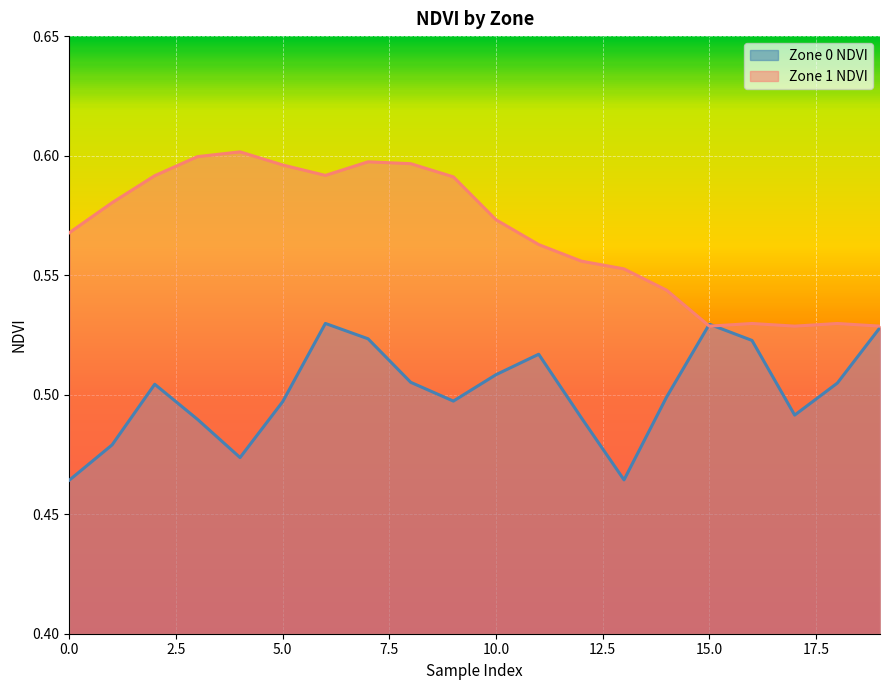

Reading left to right, list all the values displayed in this chart.

Zone 0 NDVI: 0.5	0.5	0.5	0.5	0.5	0.5	0.5	0.5	0.5	0.5	0.5	0.5	0.5	0.5	0.5	0.5	0.5	0.5	0.5	0.5
Zone 1 NDVI: 0.6	0.6	0.6	0.6	0.6	0.6	0.6	0.6	0.6	0.6	0.6	0.6	0.6	0.6	0.5	0.5	0.5	0.5	0.5	0.5